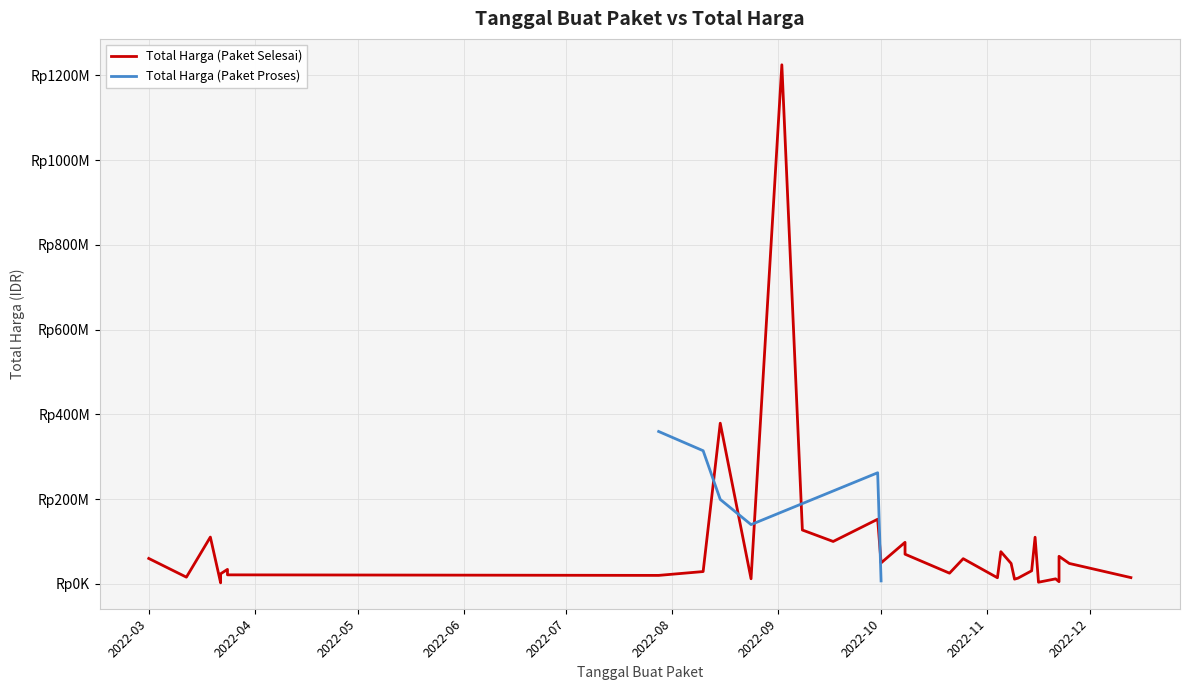

List the series in order of their peak value, lowest first.

Total Harga (Paket Proses), Total Harga (Paket Selesai)